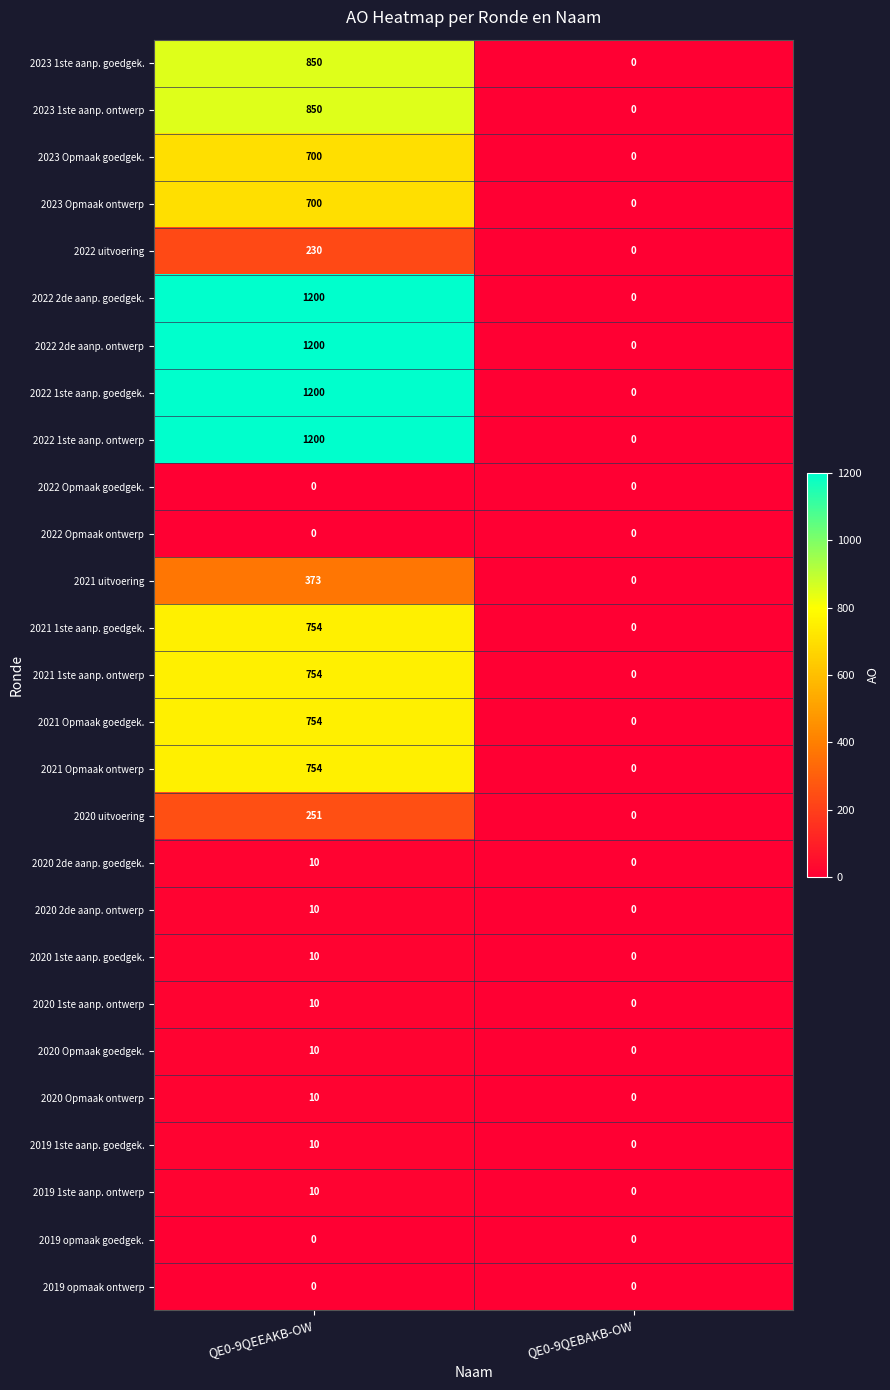

How many distinct data groups are displayed?

27